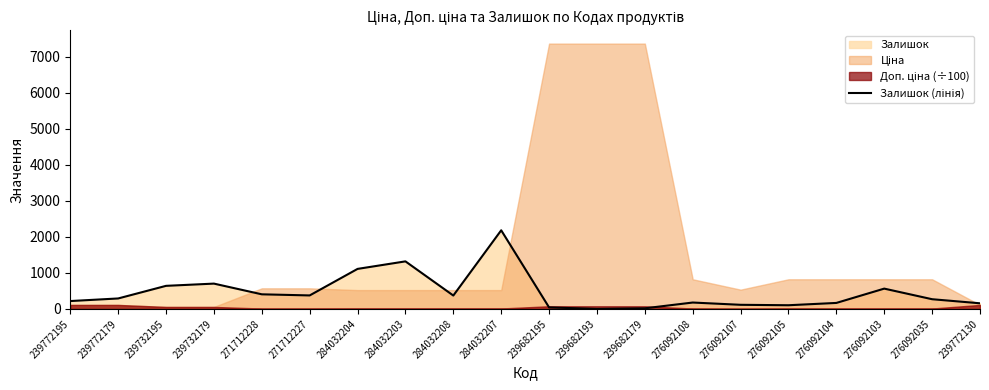

What is the sum of all values?

9216